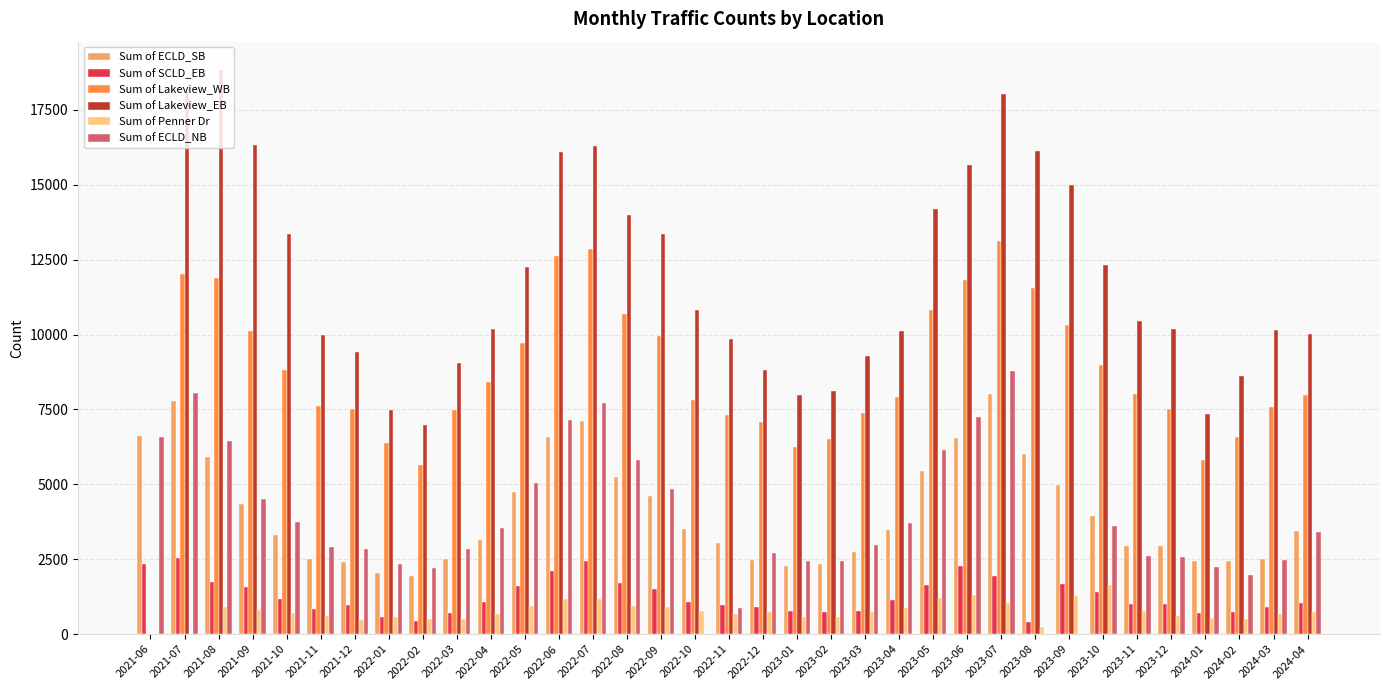

Read the Sum of ECLD_NB value at 2022-08, to the nearest 100.

5800